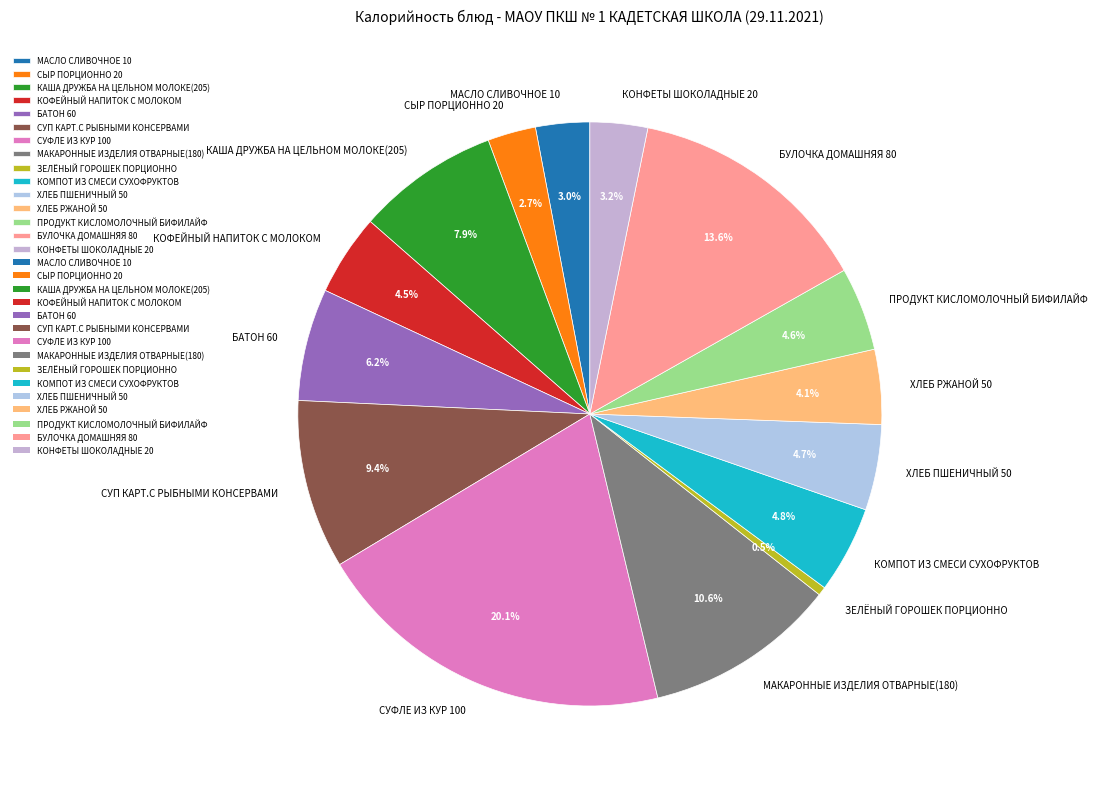

Which has a higher value, МАКАРОННЫЕ ИЗДЕЛИЯ ОТВАРНЫЕ(180) or БАТОН 60?

МАКАРОННЫЕ ИЗДЕЛИЯ ОТВАРНЫЕ(180)